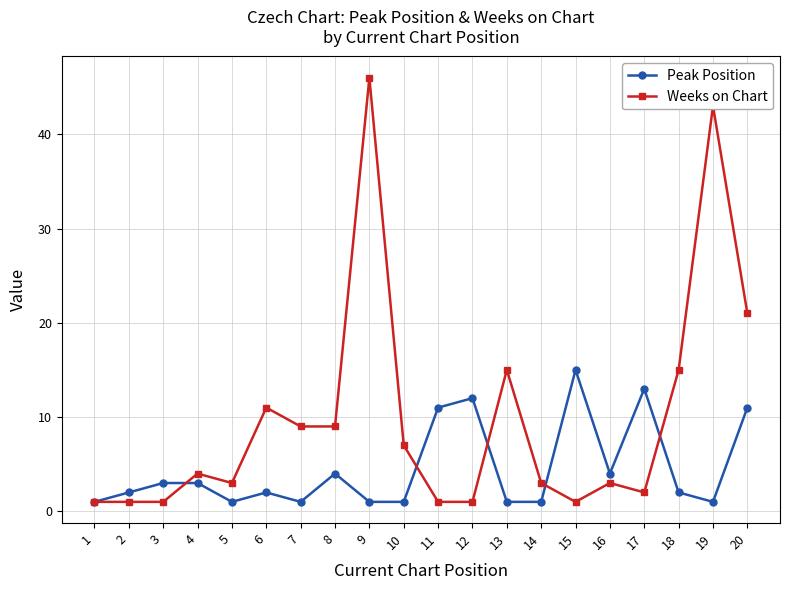

What is the difference between the highest and lowest values at 2?

1